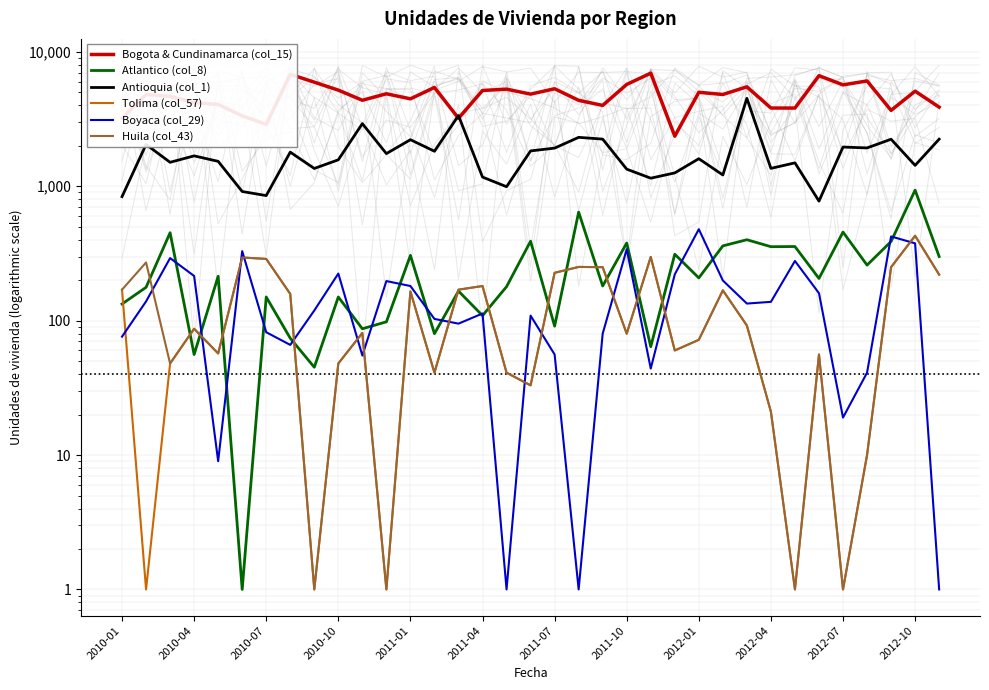

True or false: Tolima (col_57) has more than 2 points higher than both neighbors.

True